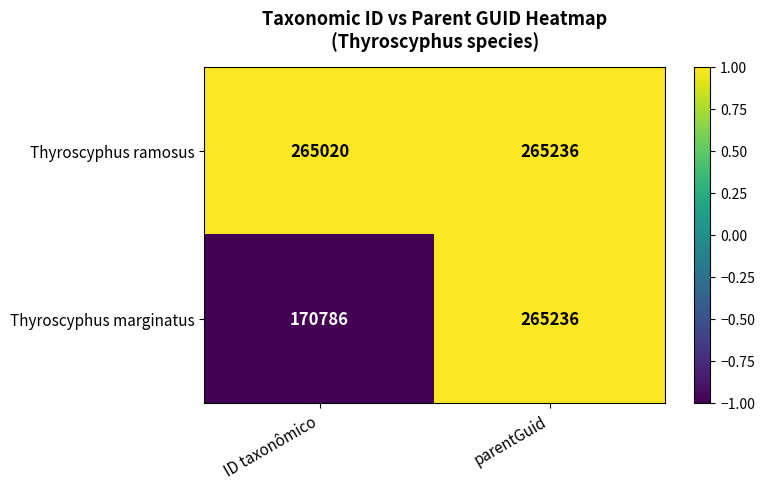

Reading right to left, what are all the values shown in this chart?

Thyroscyphus ramosus: 265236	265020
Thyroscyphus marginatus: 265236	170786